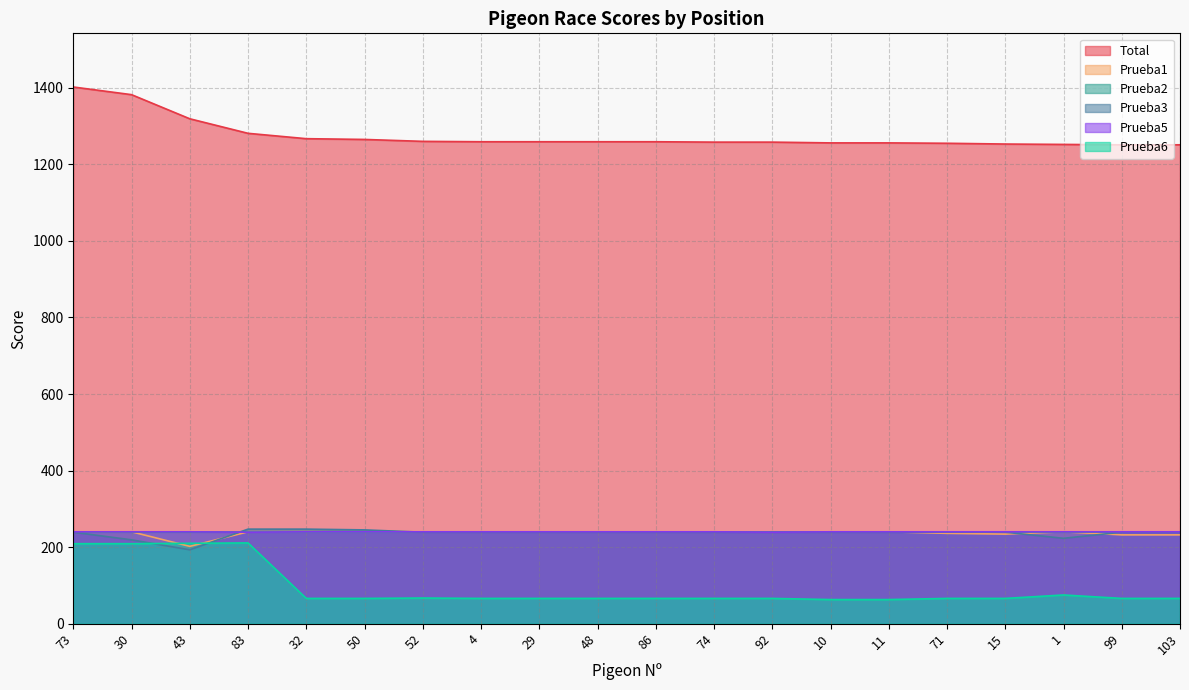

At which label is Prueba5 closest to 239?

83